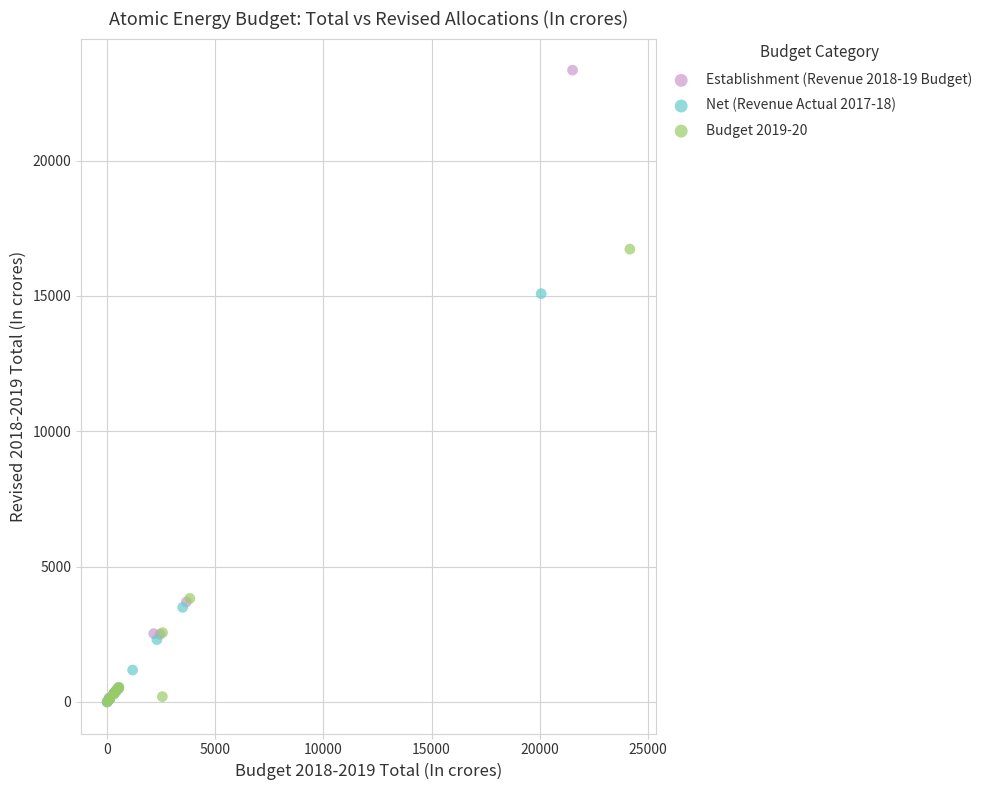

Which series has the largest Y range (max minus min)?

Establishment (Revenue 2018-19 Budget)